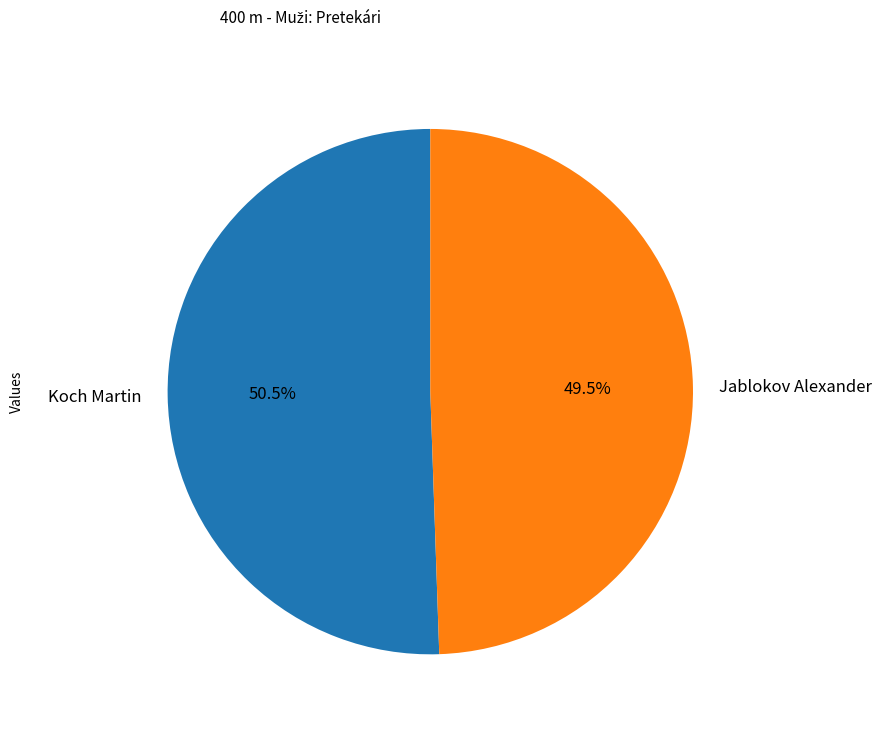

Rank the categories by value from lowest to highest.

Jablokov Alexander, Koch Martin